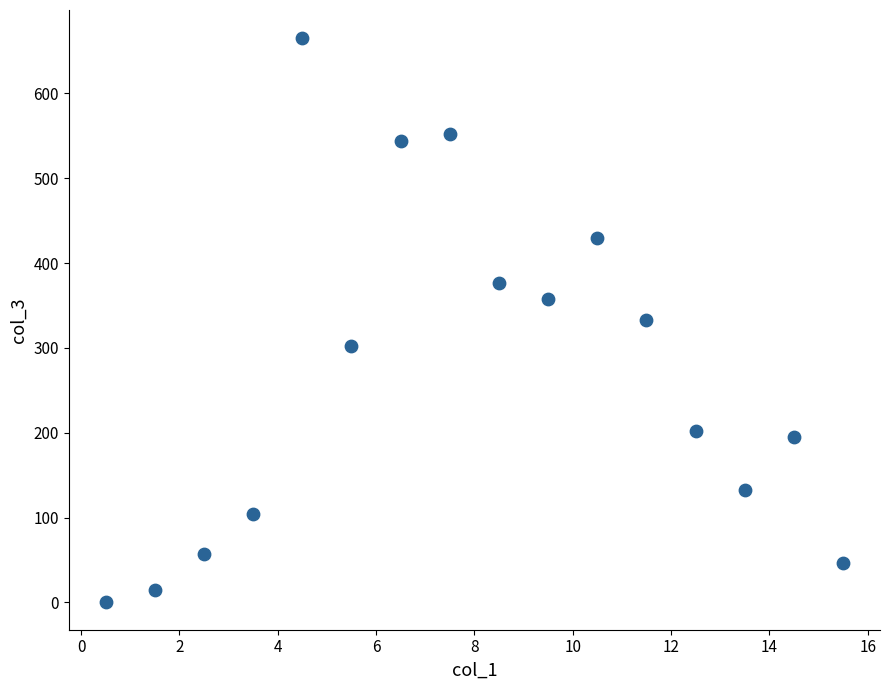

What is the range of Y values (max minus min)?

664